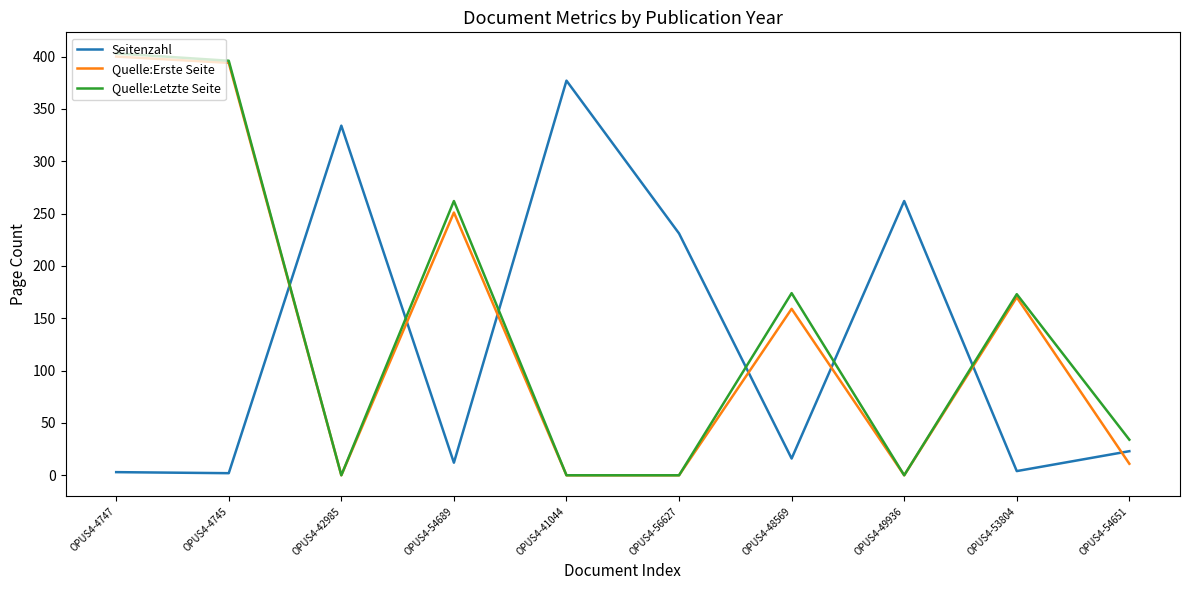

After their last crossing, which series has the higher values: Seitenzahl or Quelle:Erste Seite?

Seitenzahl